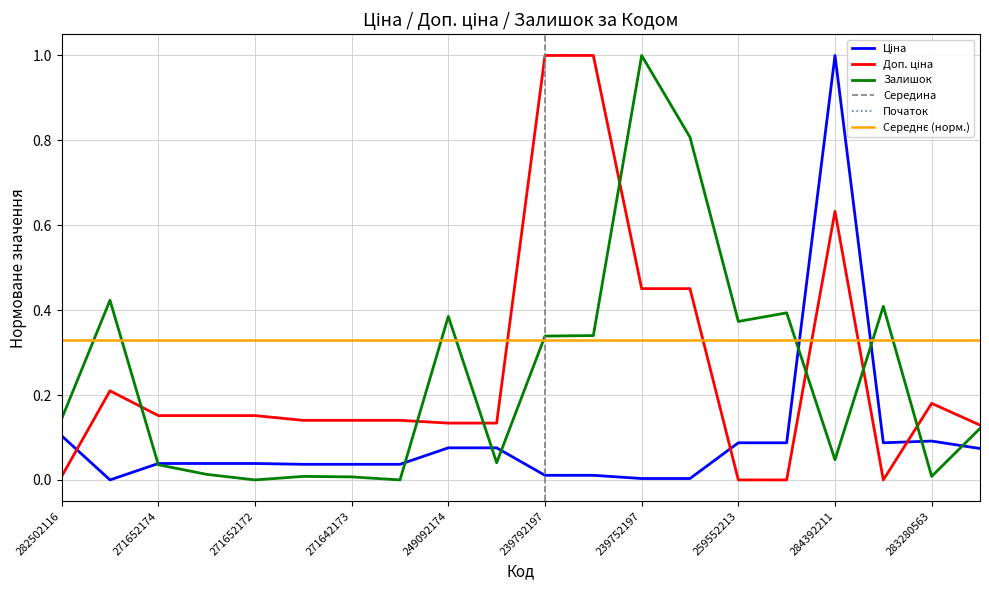

Reading left to right, what are all the values shown in this chart?

Ціна: 282502116=0.1	283972211=0.0	271652174=0.0	271652173=0.0	271652172=0.0	271642174=0.0	271642173=0.0	271642172=0.0	249092174=0.1	249092173=0.1	239792197=0.0	239792196=0.0	239752197=0.0	239752196=0.0	259552213=0.1	259552212=0.1	284392211=1.0	259552189=0.1	283280563=0.1	283220563=0.1
Доп. ціна: 282502116=0.0	283972211=0.2	271652174=0.2	271652173=0.2	271652172=0.2	271642174=0.1	271642173=0.1	271642172=0.1	249092174=0.1	249092173=0.1	239792197=1.0	239792196=1.0	239752197=0.5	239752196=0.5	259552213=0.0	259552212=0.0	284392211=0.6	259552189=0.0	283280563=0.2	283220563=0.1
Залишок: 282502116=0.1	283972211=0.4	271652174=0.0	271652173=0.0	271652172=0.0	271642174=0.0	271642173=0.0	271642172=0.0	249092174=0.4	249092173=0.0	239792197=0.3	239792196=0.3	239752197=1.0	239752196=0.8	259552213=0.4	259552212=0.4	284392211=0.0	259552189=0.4	283280563=0.0	283220563=0.1